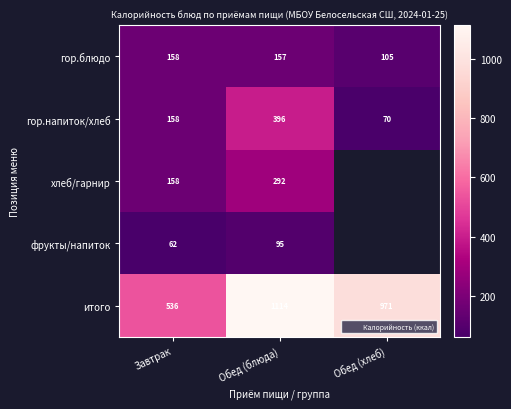

How many гор.напиток/хлеб values are between 70 and 396?

3